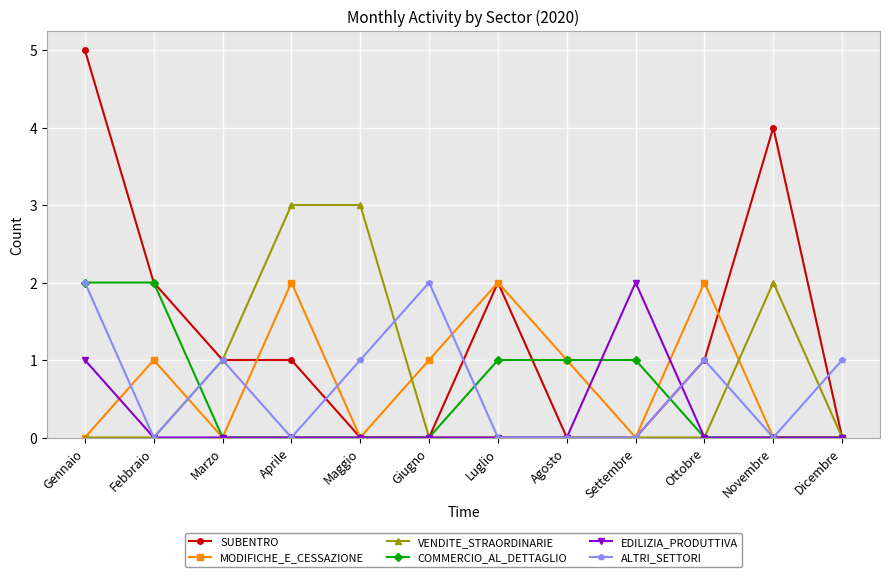

Reading right to left, list all the values displayed in this chart.

SUBENTRO: Dicembre=0	Novembre=4	Ottobre=1	Settembre=0	Agosto=0	Luglio=2	Giugno=0	Maggio=0	Aprile=1	Marzo=1	Febbraio=2	Gennaio=5
MODIFICHE_E_CESSAZIONE: Dicembre=0	Novembre=0	Ottobre=2	Settembre=0	Agosto=1	Luglio=2	Giugno=1	Maggio=0	Aprile=2	Marzo=0	Febbraio=1	Gennaio=0
VENDITE_STRAORDINARIE: Dicembre=0	Novembre=2	Ottobre=0	Settembre=0	Agosto=0	Luglio=0	Giugno=0	Maggio=3	Aprile=3	Marzo=1	Febbraio=0	Gennaio=0
COMMERCIO_AL_DETTAGLIO: Dicembre=0	Novembre=0	Ottobre=0	Settembre=1	Agosto=1	Luglio=1	Giugno=0	Maggio=0	Aprile=0	Marzo=0	Febbraio=2	Gennaio=2
EDILIZIA_PRODUTTIVA: Dicembre=0	Novembre=0	Ottobre=0	Settembre=2	Agosto=0	Luglio=0	Giugno=0	Maggio=0	Aprile=0	Marzo=0	Febbraio=0	Gennaio=1
ALTRI_SETTORI: Dicembre=1	Novembre=0	Ottobre=1	Settembre=0	Agosto=0	Luglio=0	Giugno=2	Maggio=1	Aprile=0	Marzo=1	Febbraio=0	Gennaio=2